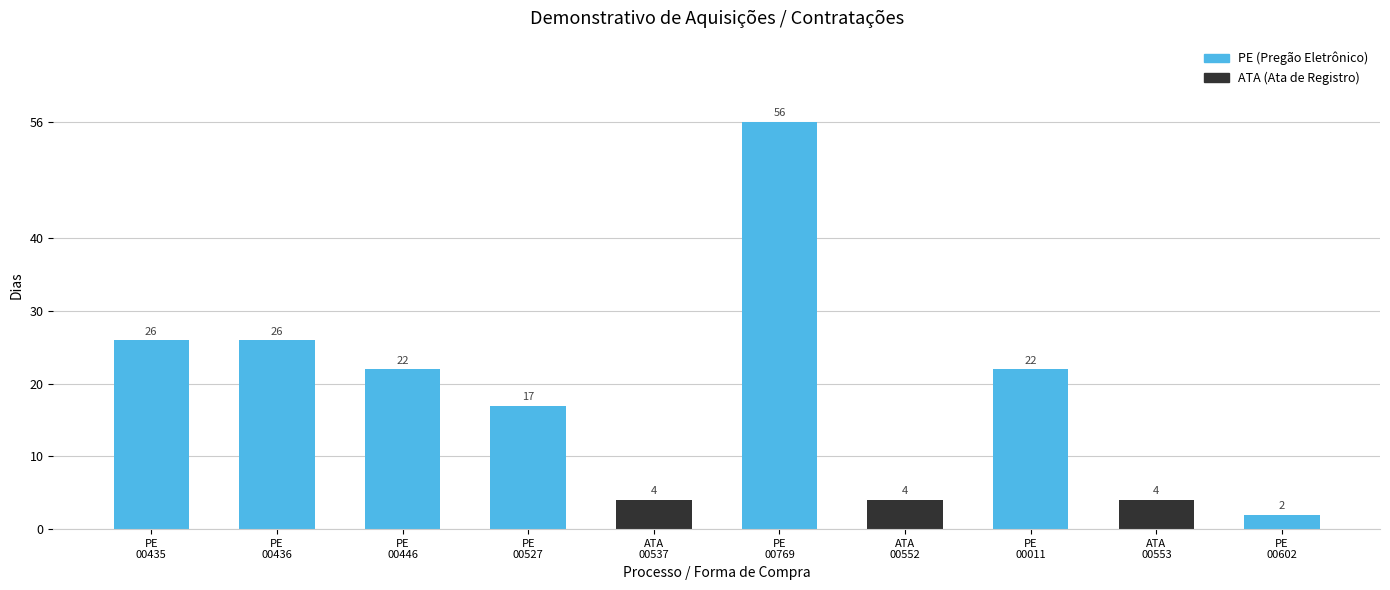

What is the sum of all values?

183